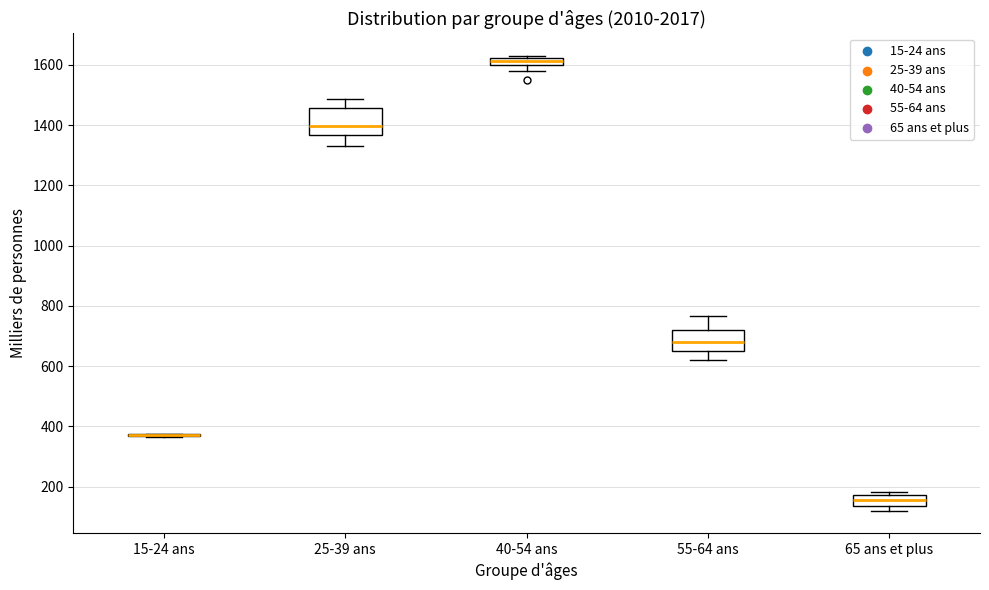

Where does the lower whisker of the box for 55-64 ans end on the y-axis? The values are not printed on the chart, so give them approximately, as read against the axis.

620